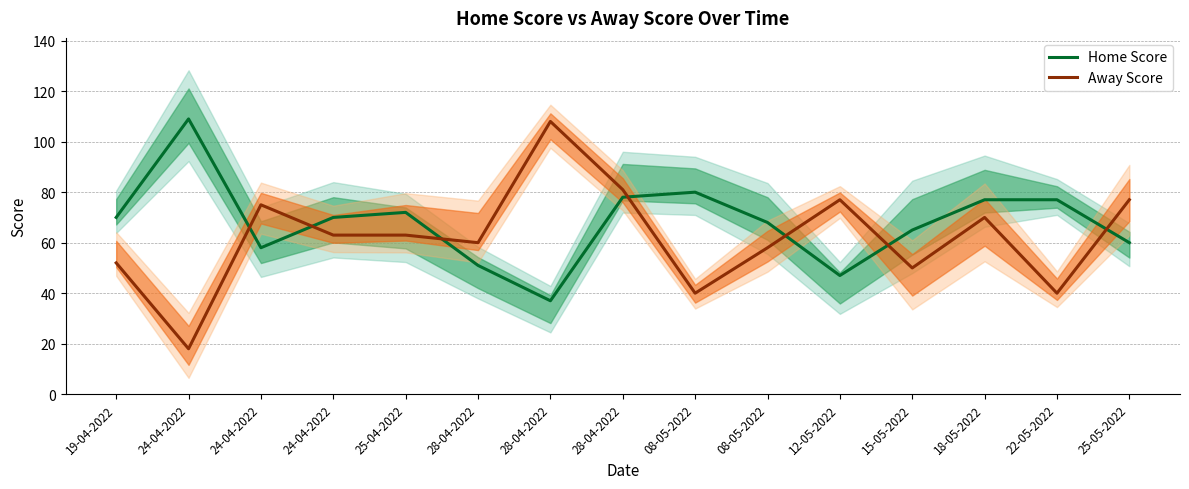

How many lines are shown in the chart?

2